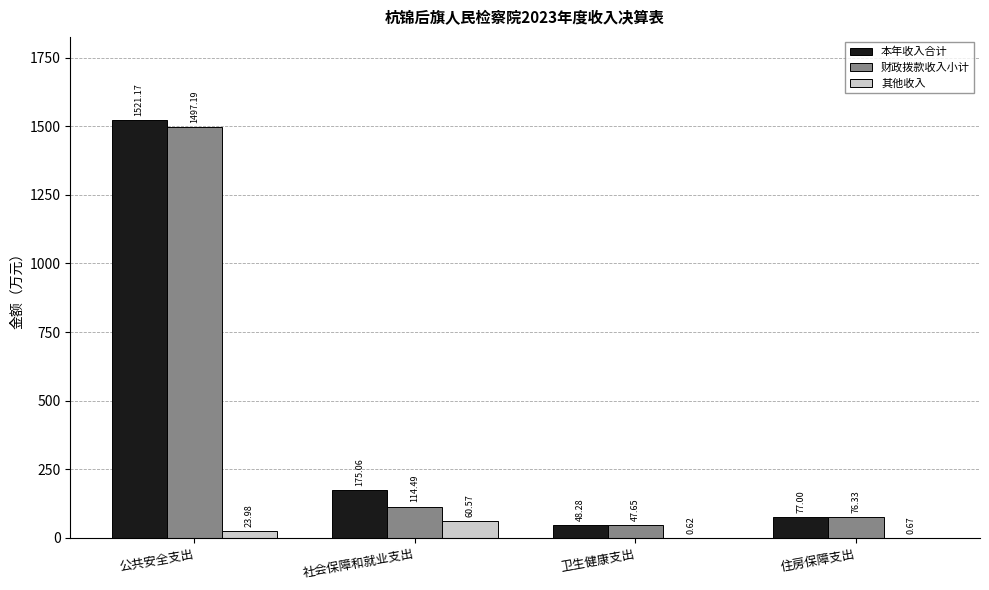

The value of 本年收入合计 at 卫生健康支出 is 48.3. True or false?

True